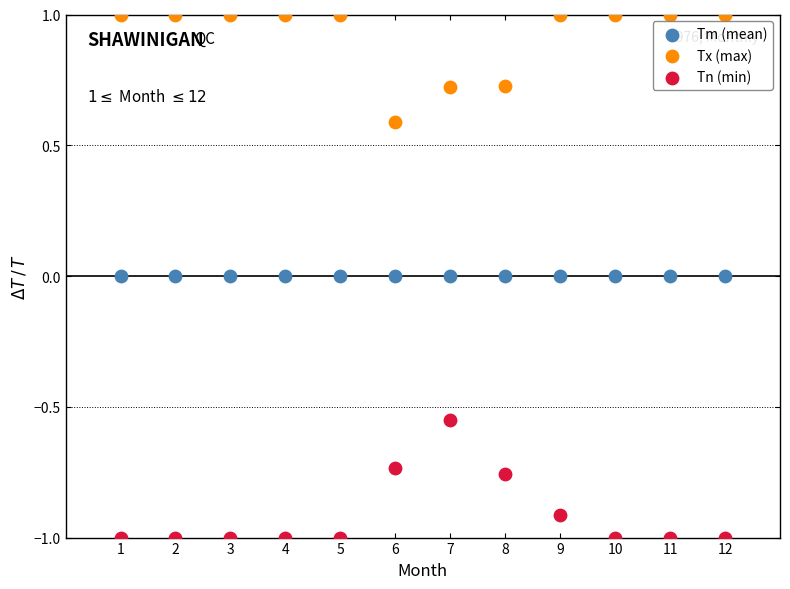

Which series reaches the minimum Y coordinate?

Tn (min)